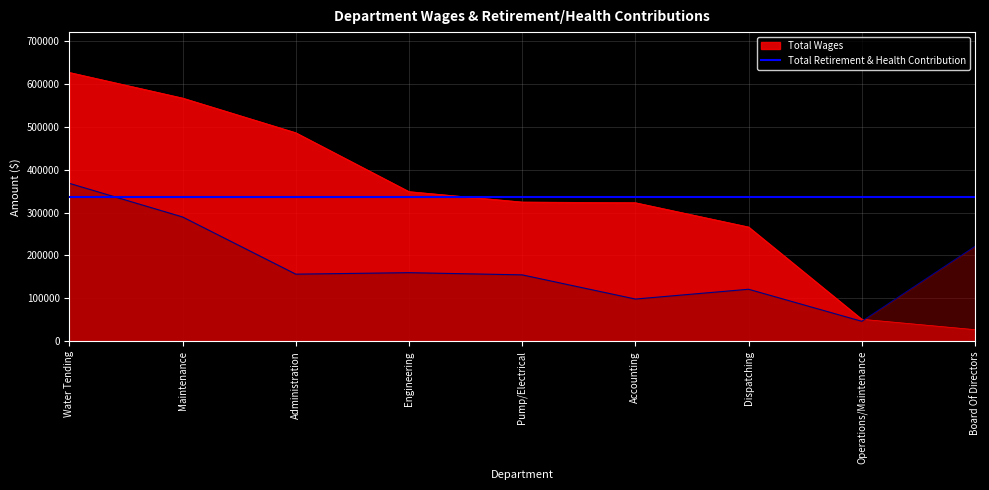

Where is the first local minimum for Total Retirement & Health Contribution?

Administration